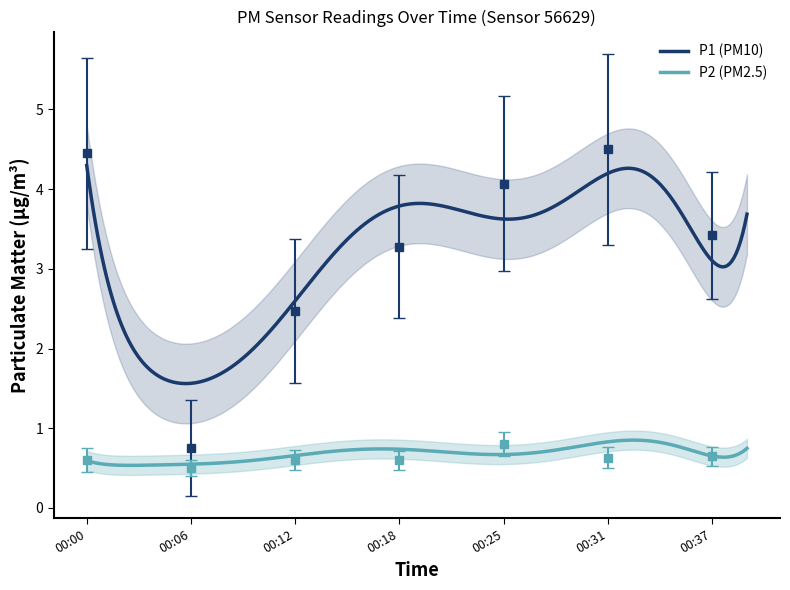

What is the total value across all series at 00:06?

1.2